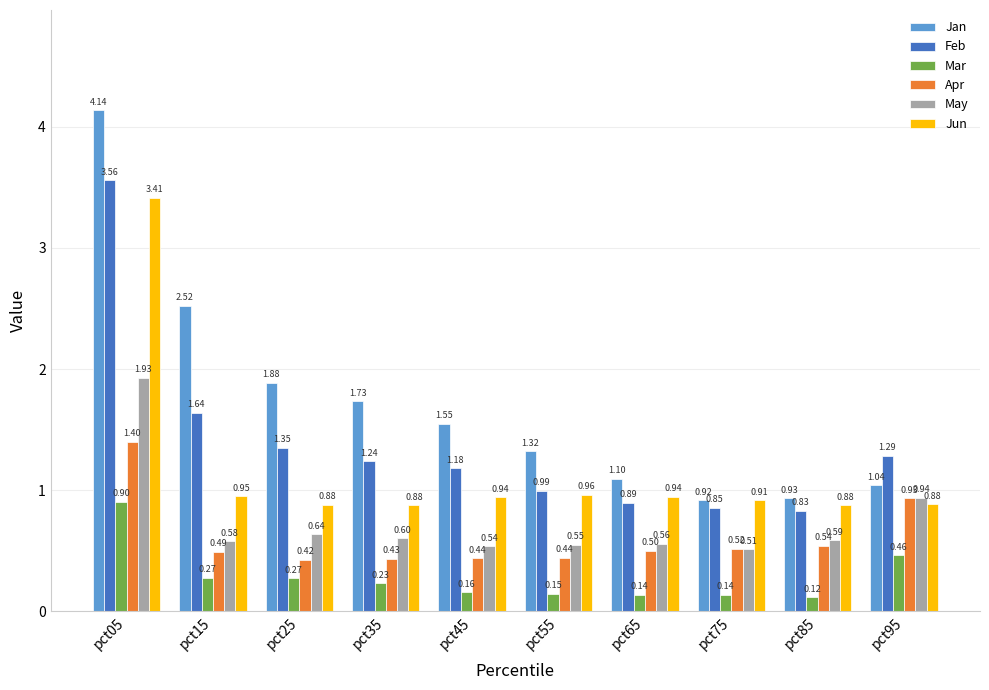

What is the difference between the maximum and minimum values in the May series?

1.4